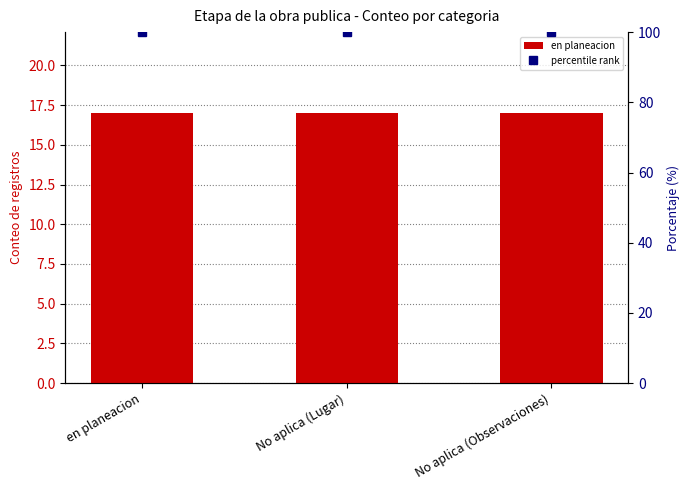

What are all the series names shown in the legend?

en planeacion, percentile rank